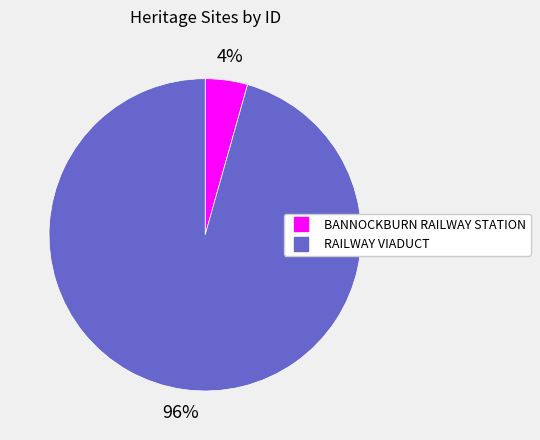

Which category has the biggest portion of the pie?

RAILWAY VIADUCT